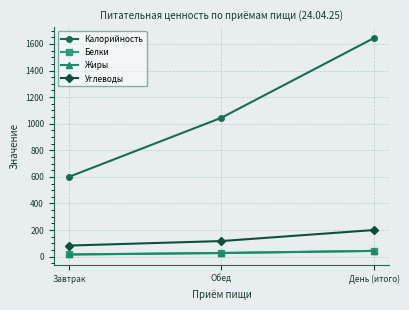

At which label does Калорийность first exceed 1045?

День (итого)